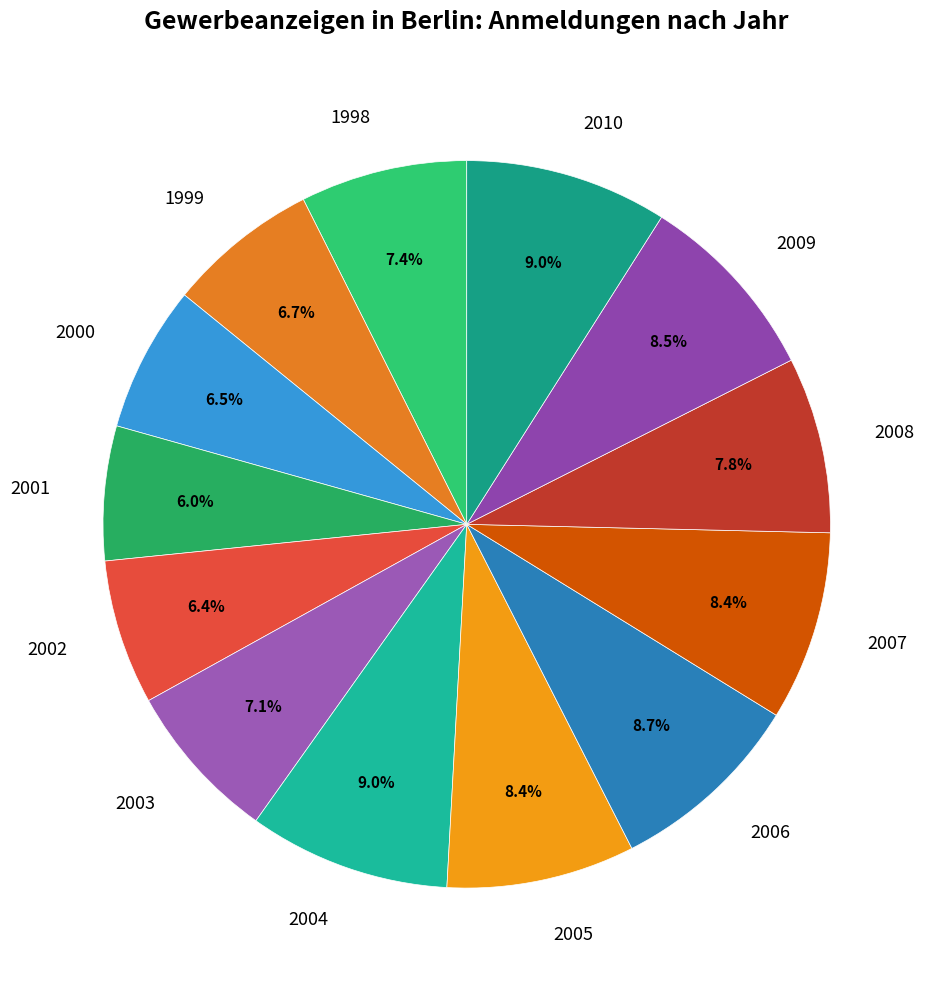

Which has a higher value, 2003 or 2000?

2003